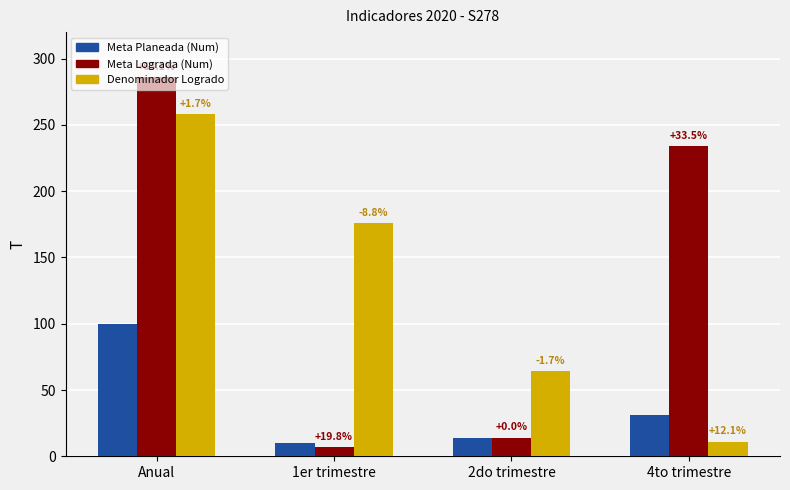

The Denominador Logrado series shows 352 at Anual. True or false?

False